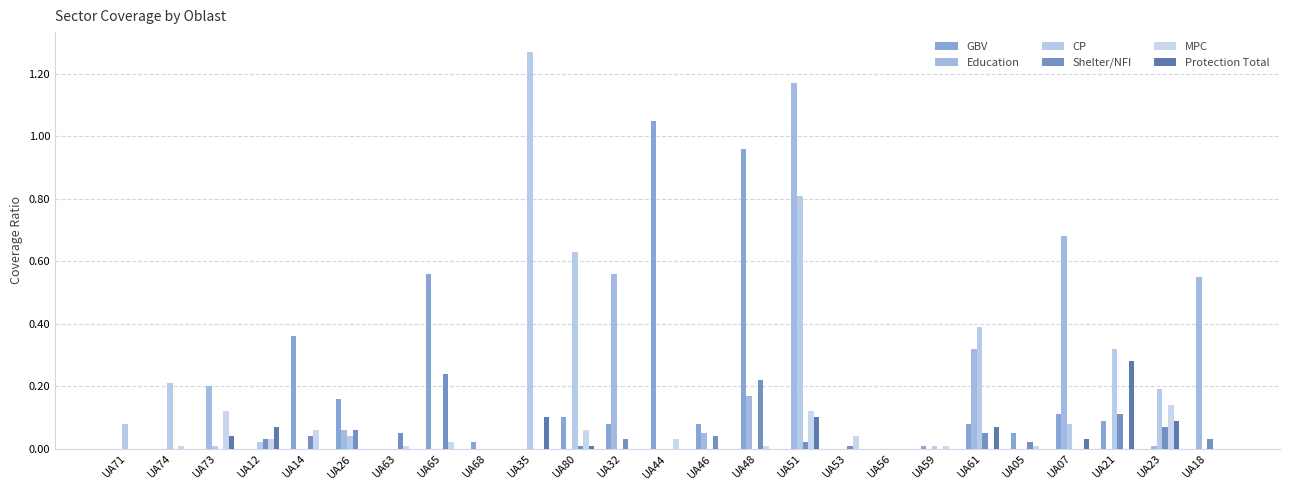

Reading left to right, extract all data points from this chart.

GBV: 0.0	0.0	0.0	0.0	0.4	0.2	0.0	0.6	0.0	0.0	0.1	0.1	1.1	0.1	1.0	0.0	0.0	0.0	0.0	0.1	0.1	0.1	0.1	0.0	0.0
Education: 0.0	0.0	0.2	0.0	0.0	0.1	0.0	0.0	0.0	0.0	0.0	0.6	0.0	0.1	0.2	1.2	0.0	0.0	0.0	0.3	0.0	0.7	0.0	0.0	0.6
CP: 0.1	0.2	0.0	0.0	0.0	0.0	0.0	0.0	0.0	1.3	0.6	0.0	0.0	0.0	0.0	0.8	0.0	0.0	0.0	0.4	0.0	0.1	0.3	0.2	0.0
Shelter/NFI: 0.0	0.0	0.0	0.0	0.0	0.1	0.1	0.2	0.0	0.0	0.0	0.0	0.0	0.0	0.2	0.0	0.0	0.0	0.0	0.1	0.0	0.0	0.1	0.1	0.0
MPC: 0.0	0.0	0.1	0.0	0.1	0.0	0.0	0.0	0.0	0.0	0.1	0.0	0.0	0.0	0.0	0.1	0.0	0.0	0.0	0.0	0.0	0.0	0.0	0.1	0.0
Protection Total: 0.0	0.0	0.0	0.1	0.0	0.0	0.0	0.0	0.0	0.1	0.0	0.0	0.0	0.0	0.0	0.1	0.0	0.0	0.0	0.1	0.0	0.0	0.3	0.1	0.0